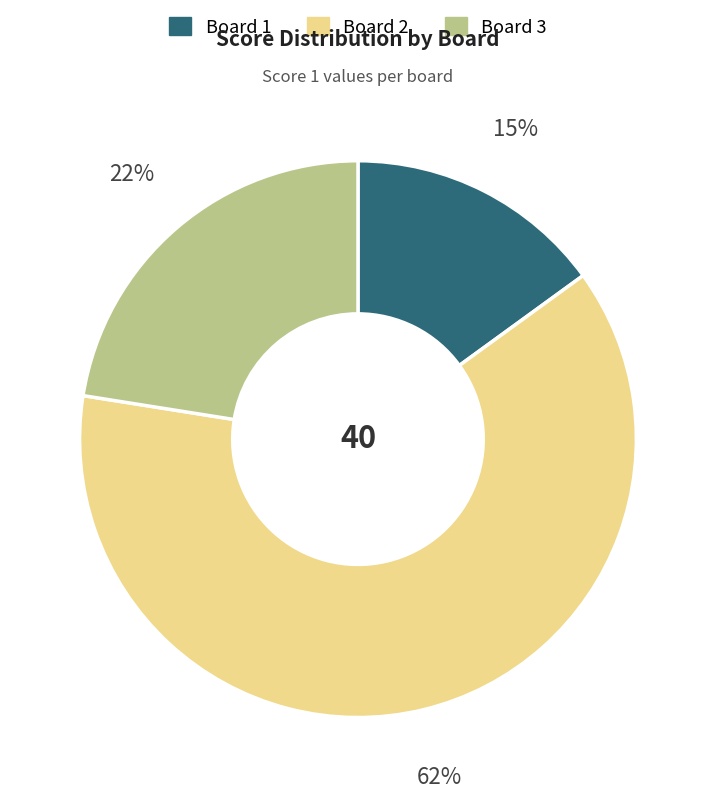

What percentage is the Board 1 slice, to the nearest percent?

15%